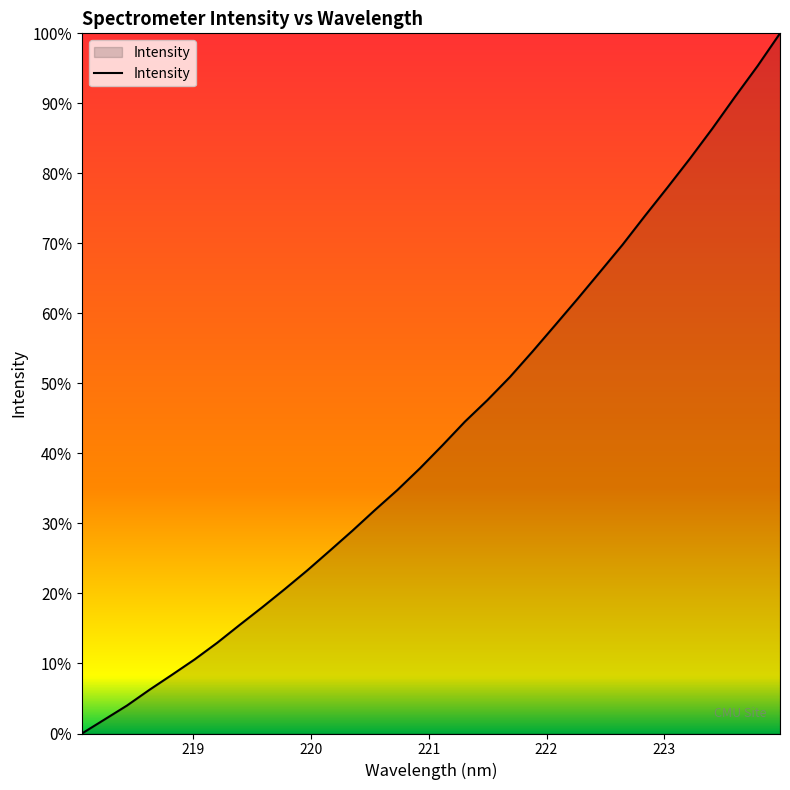

Does the chart have visible grid lines?

No